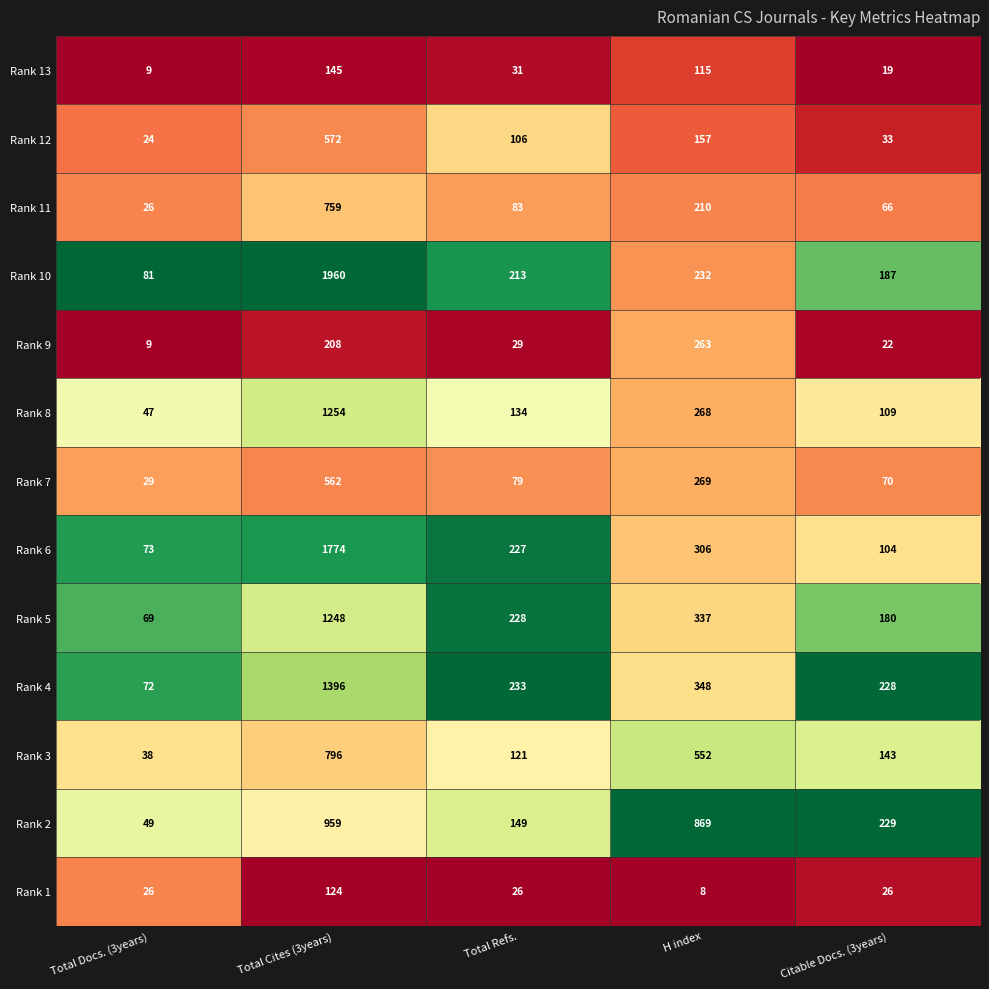

What is the spread (max minus min) of values at Total Cites (3years)?

1836